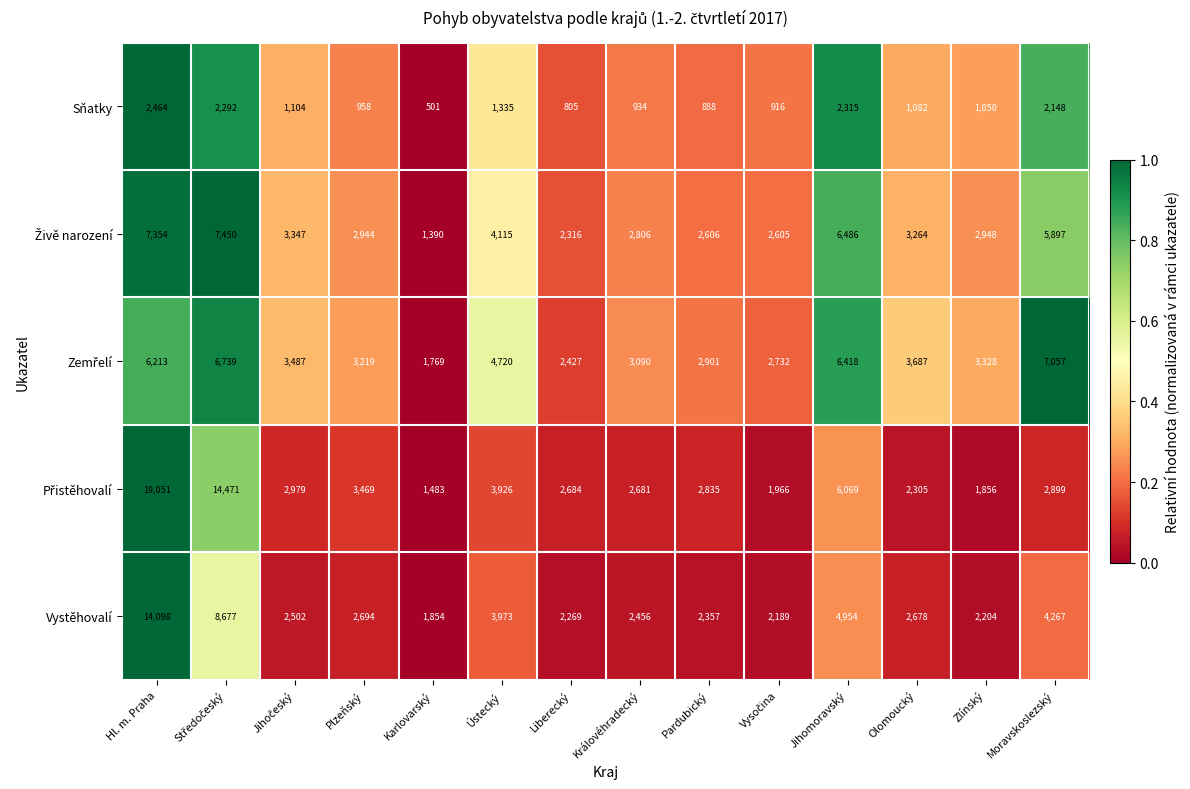

Where is Sňatky nearest to the value 1482?

Ústecký